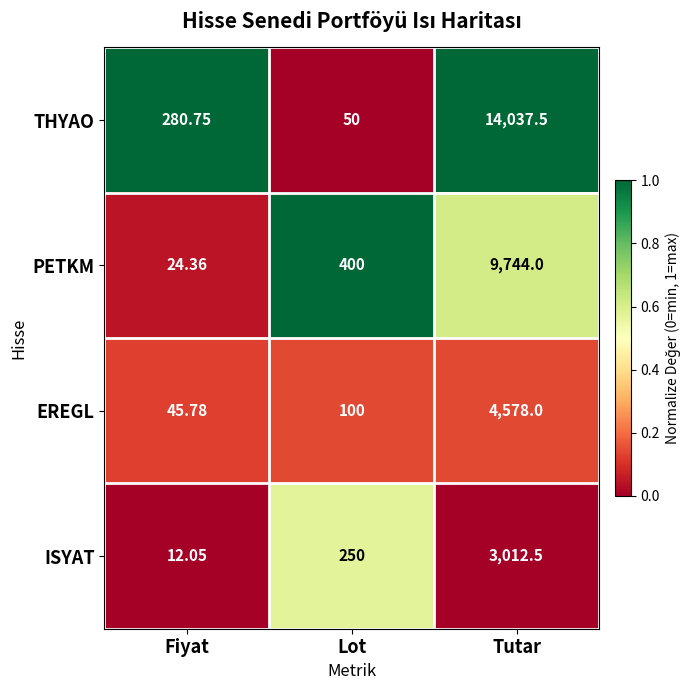

Which label corresponds to the smallest value in the chart?

Fiyat